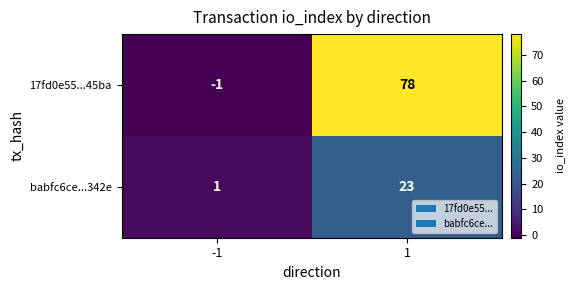

What is the sum of the 17fd0e55...45ba values at 1 and -1?

77